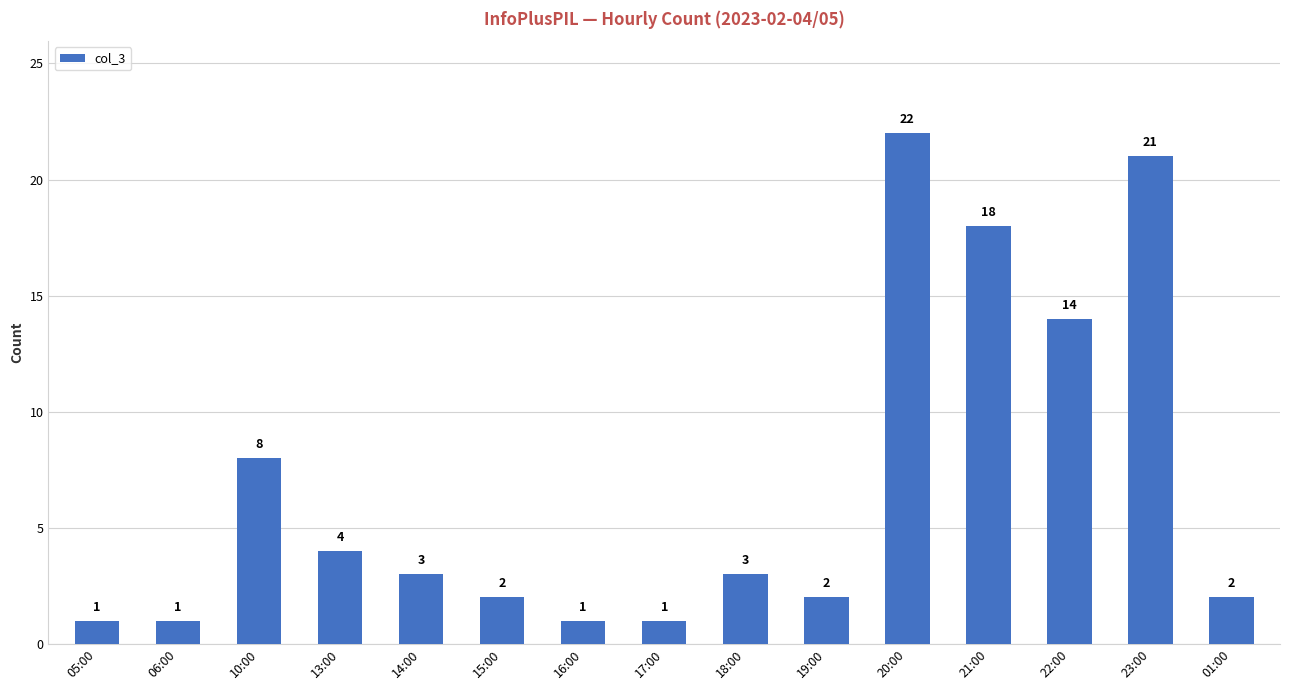

What position from the left is 22:00?

13